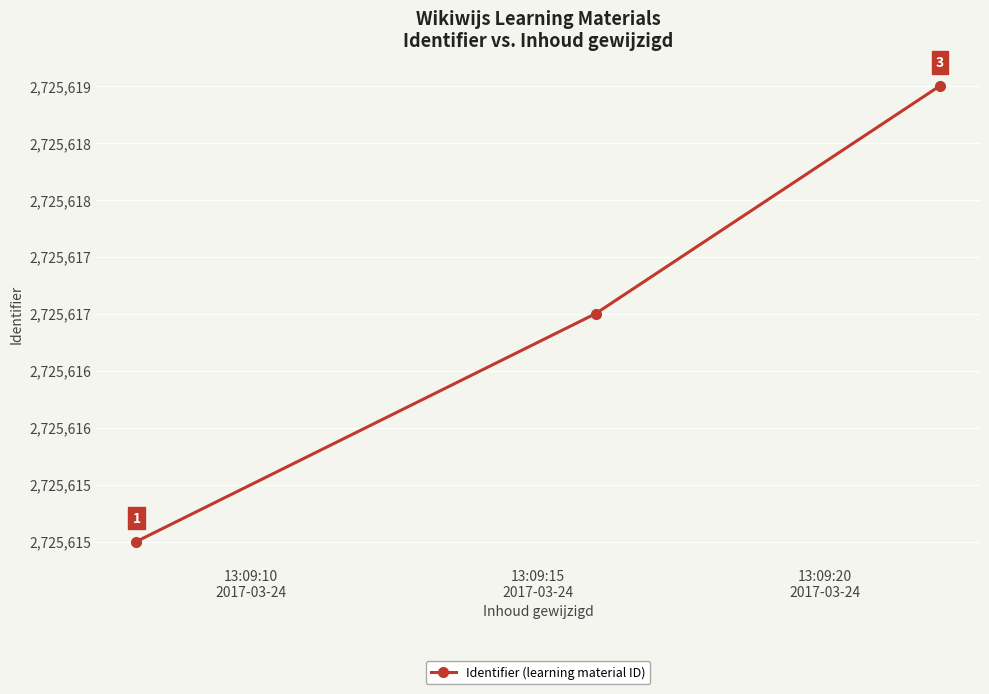

Does the chart have visible grid lines?

Yes